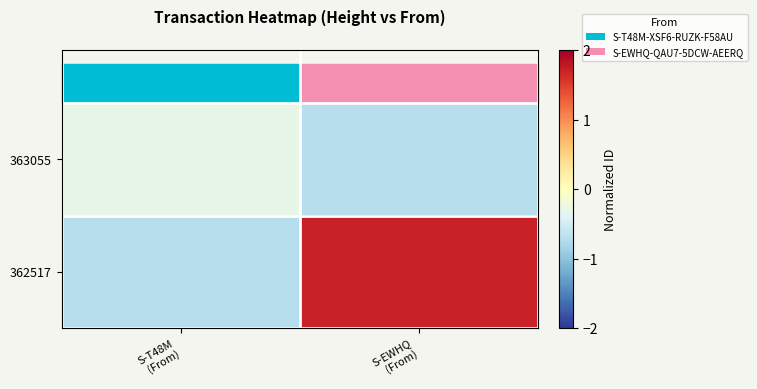

Between S-T48M (From) and S-EWHQ (From), which series saw the biggest shift?

362517